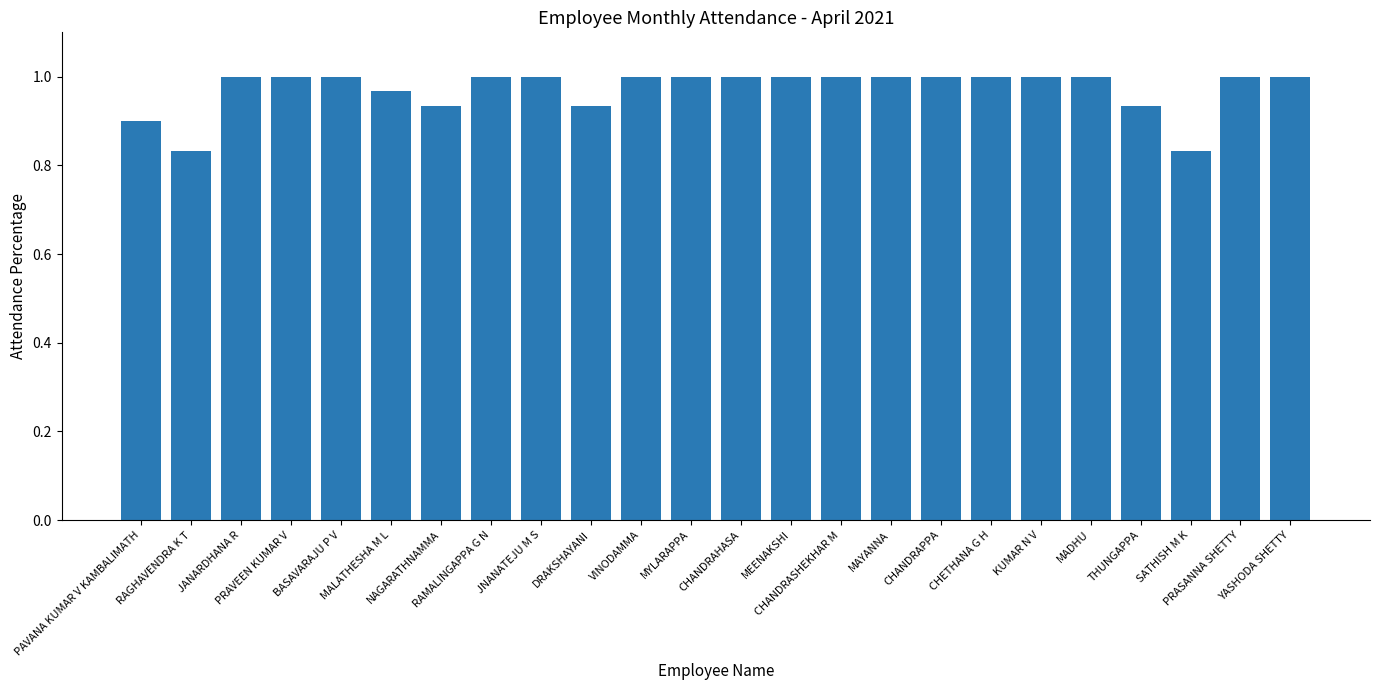

Are the bars horizontal?

No